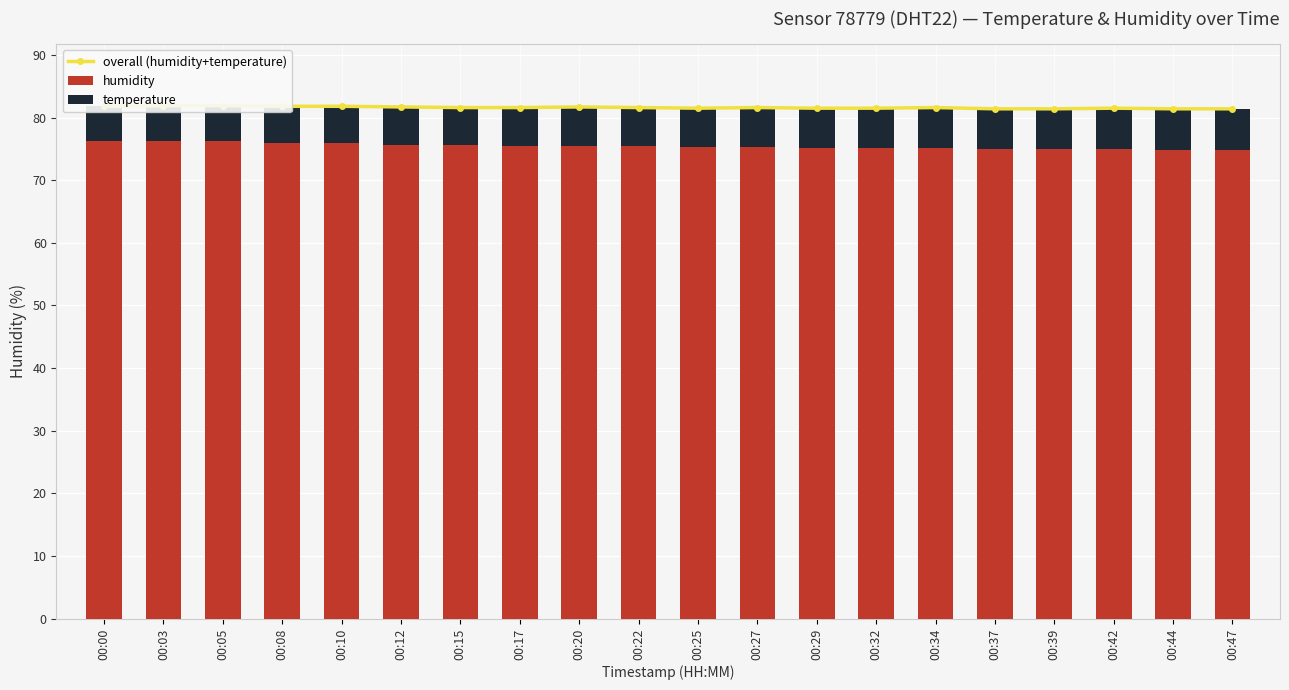

How many groups of bars are there?

20